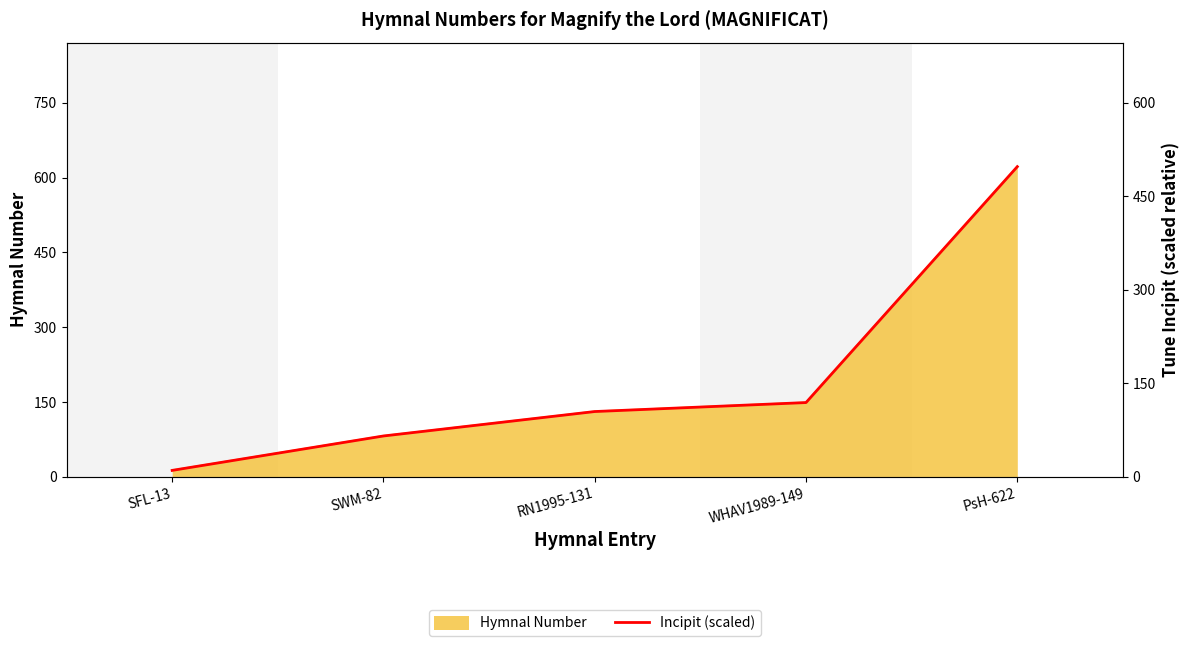

The value at RN1995-131 is 104.8. True or false?

True